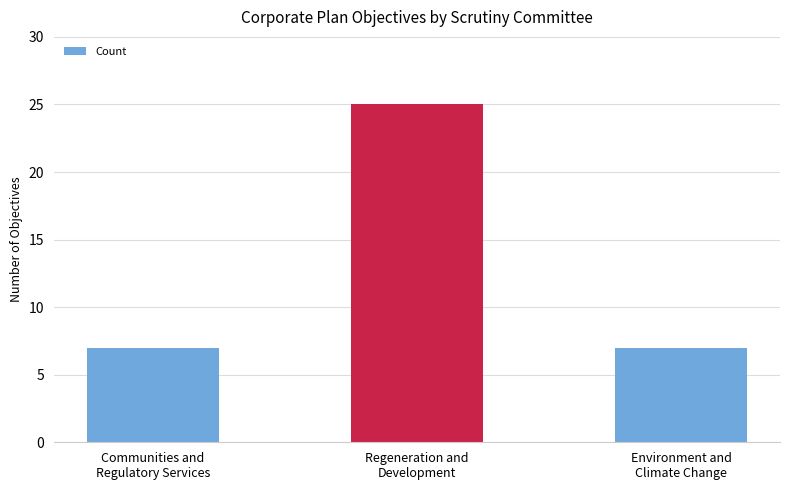

What is the greatest value displayed?

25